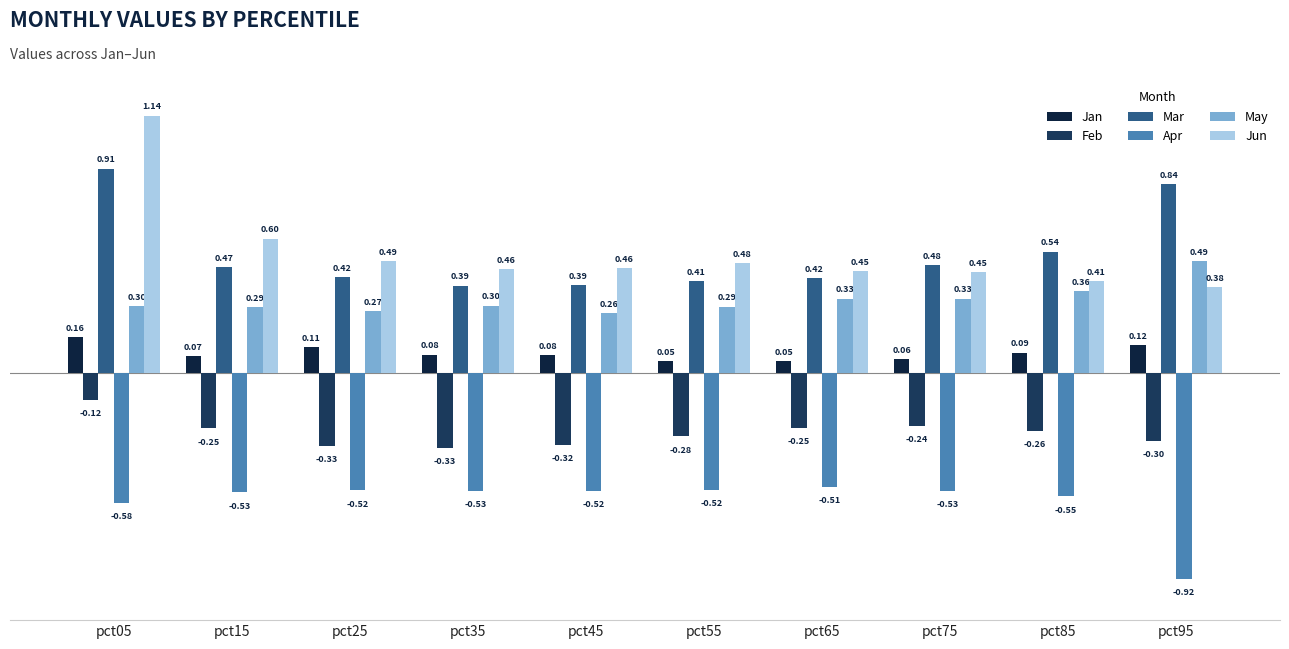

List the series in order of their peak value, highest first.

Jun, Mar, May, Jan, Feb, Apr